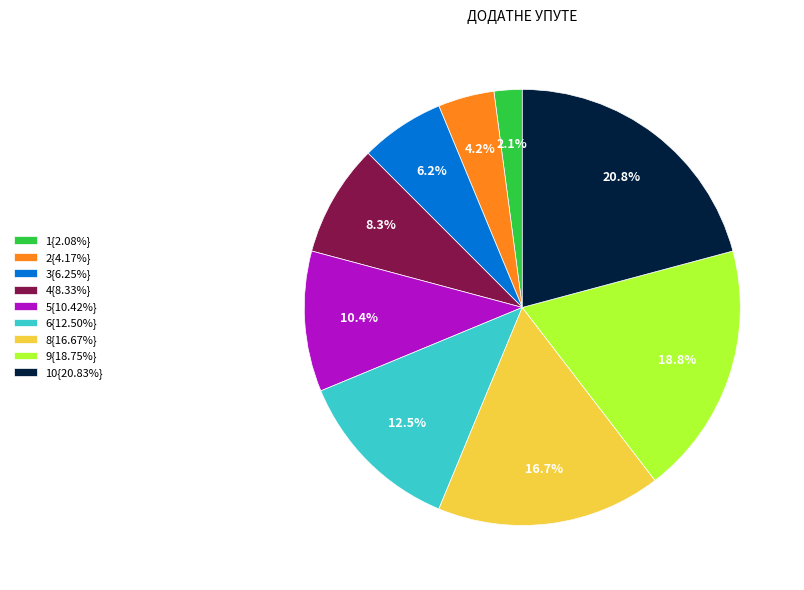

What is the ratio of the value at 10{20.83%} to the value at 6{12.50%}?

1.7